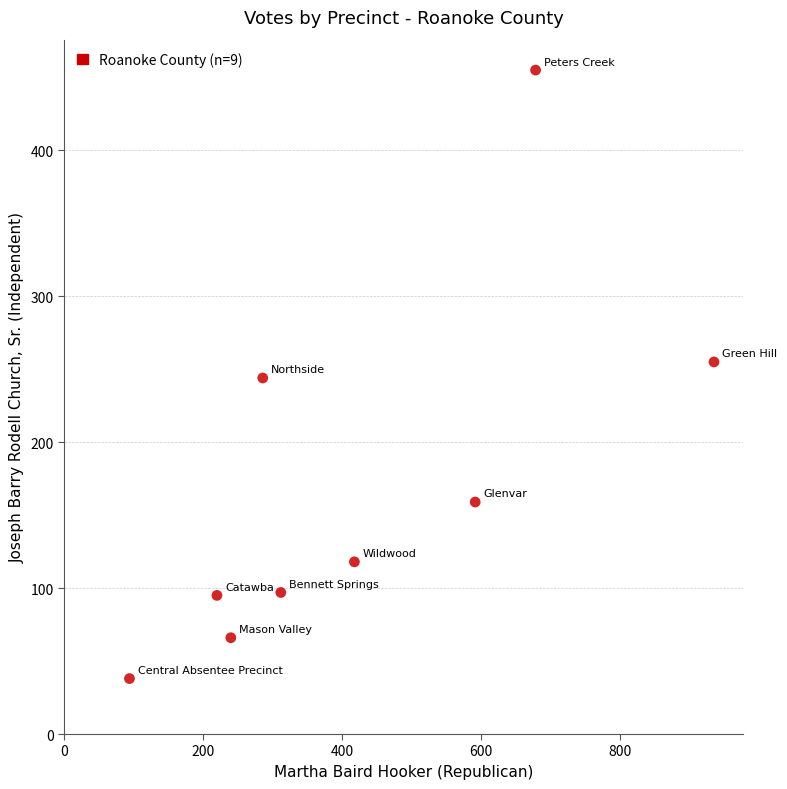

What is the range of Y values (max minus min)?

417